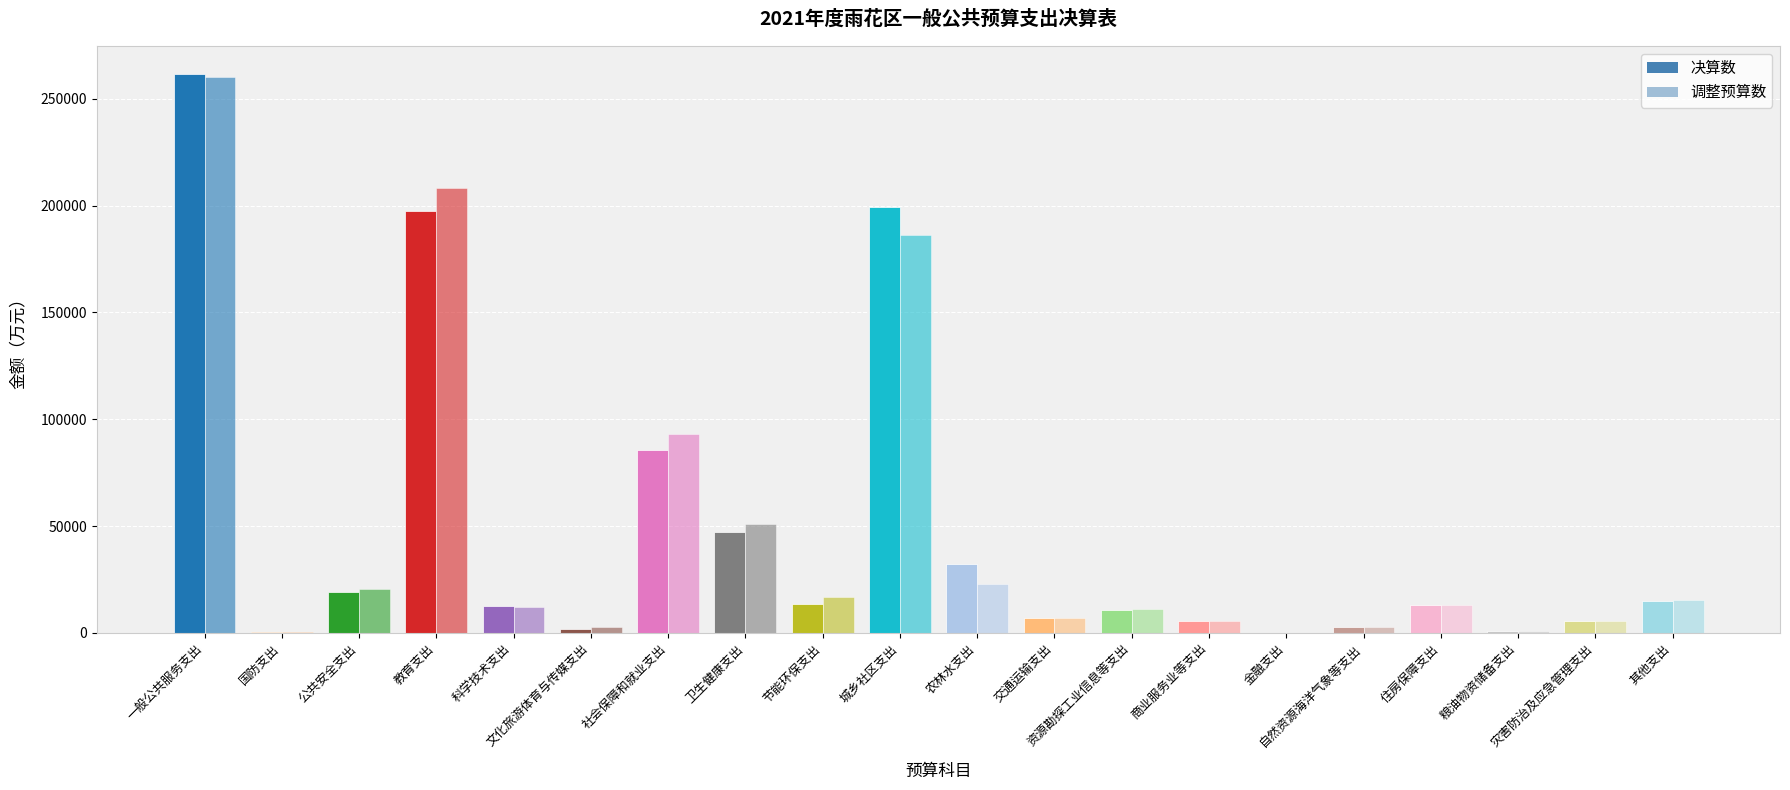

Between 农林水支出 and 交通运输支出, which is larger?

农林水支出